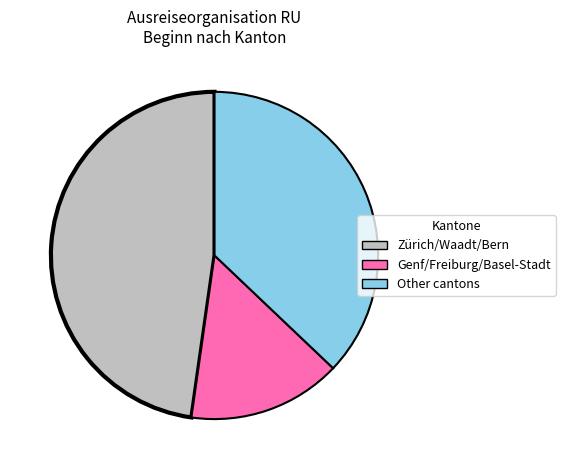

Is there a majority slice in this chart?

No